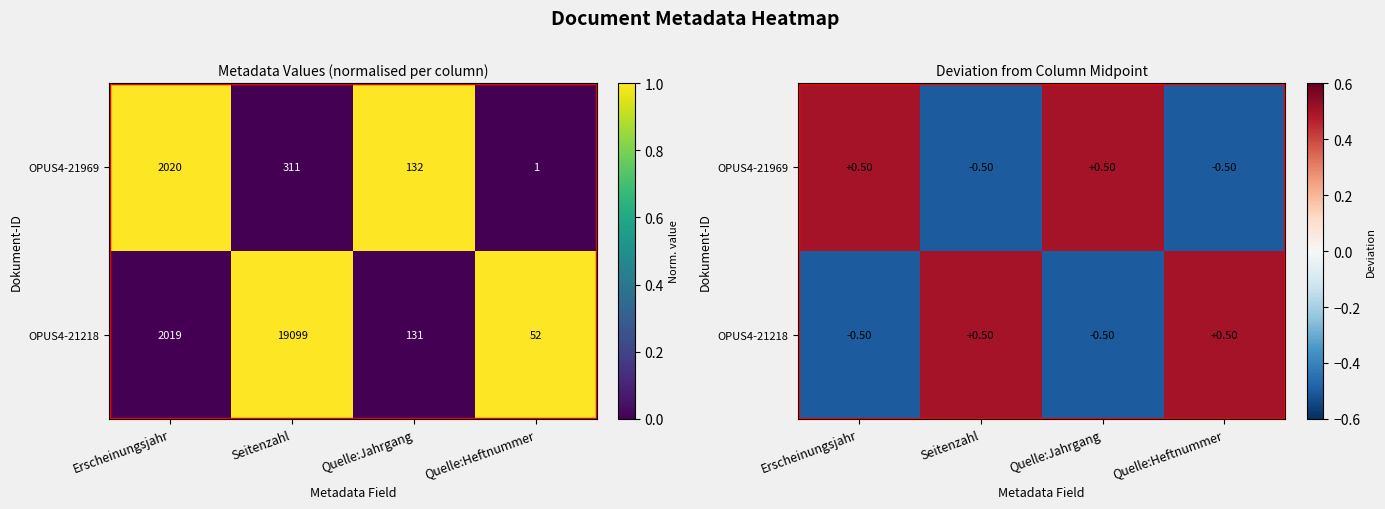

What is the difference between the maximum and minimum values in the OPUS4-21969 series?

1.0